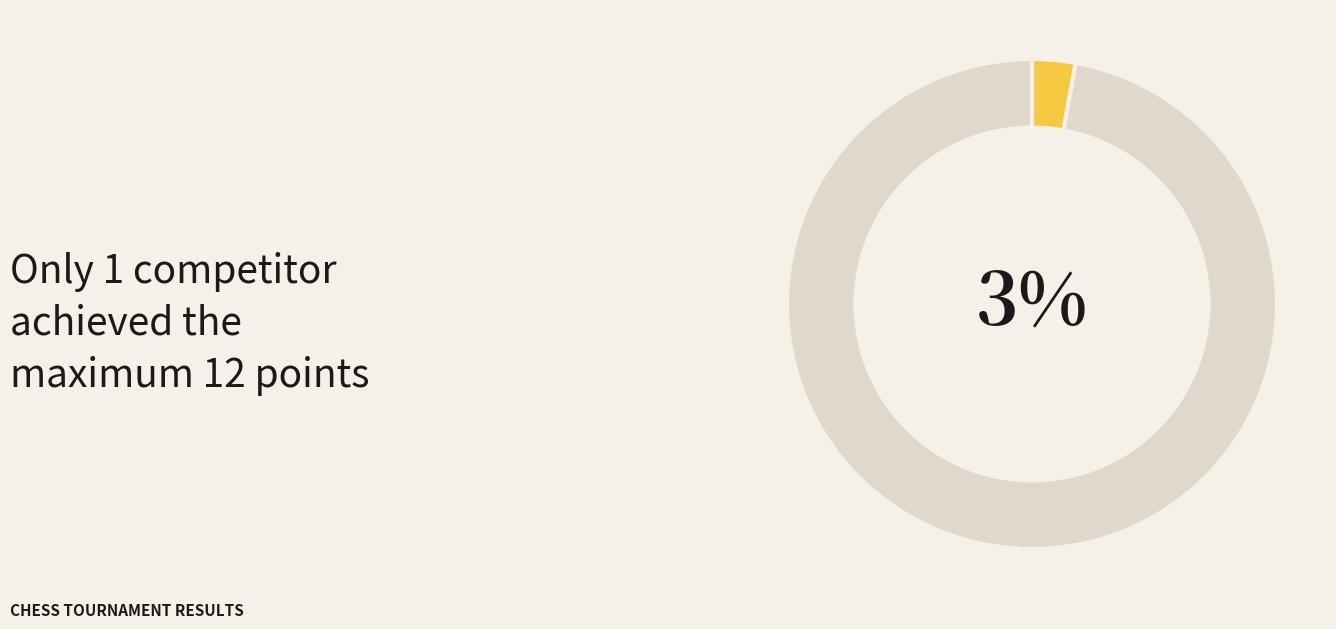

Count the number of slices in the pie.

9